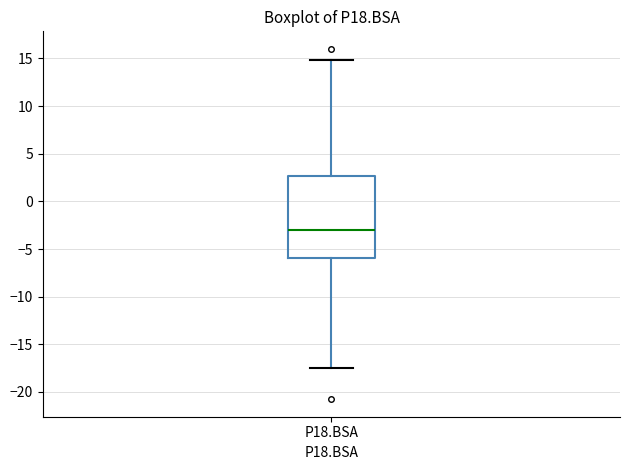

Where does the median line of the box for P18.BSA sit on the y-axis? The values are not printed on the chart, so give them approximately, as read against the axis.

-3.0